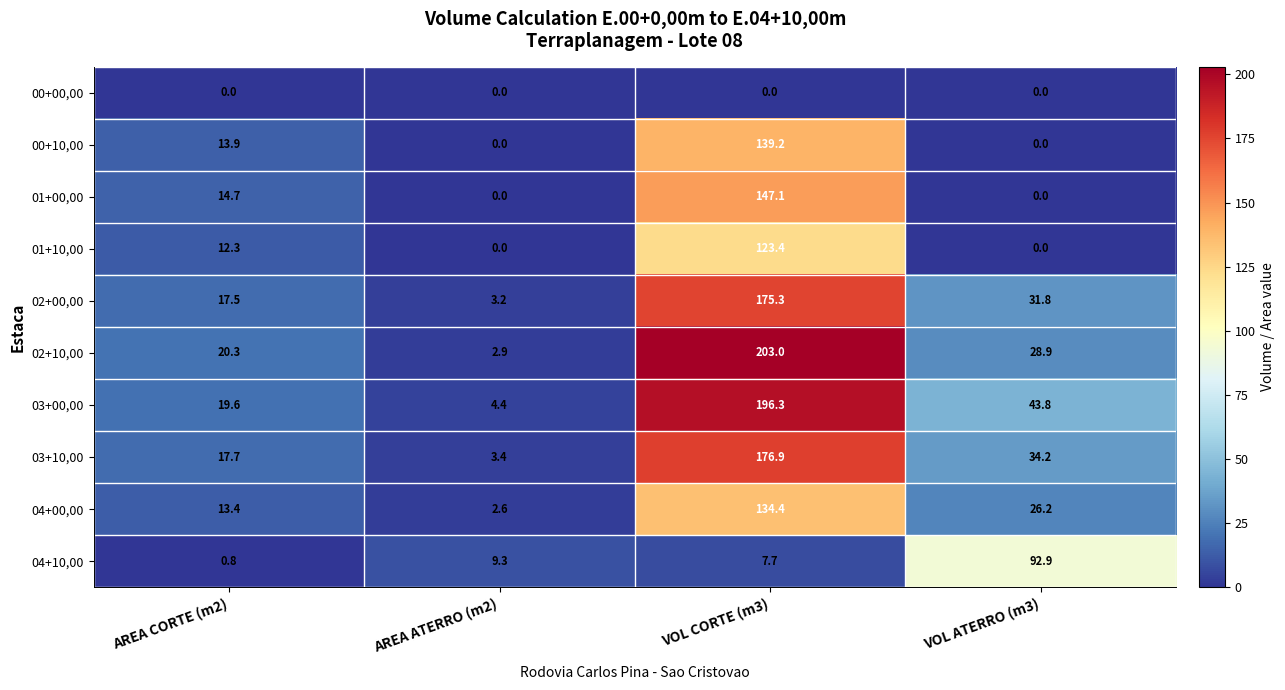

How many distinct data groups are displayed?

10